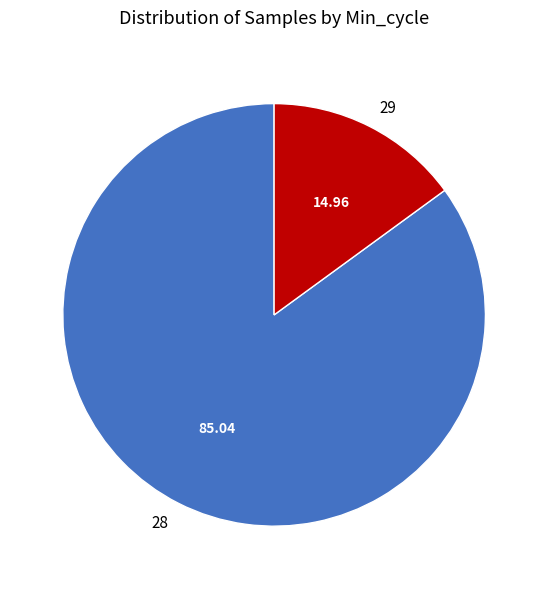

Between 29 and 28, which is larger?

28